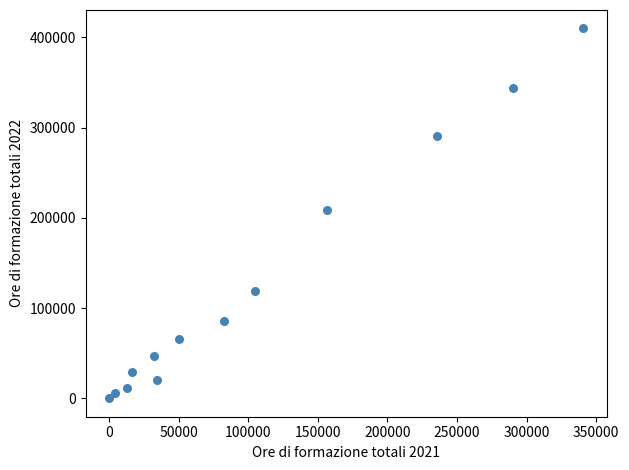

What is the range of Y values (max minus min)?

409574.8